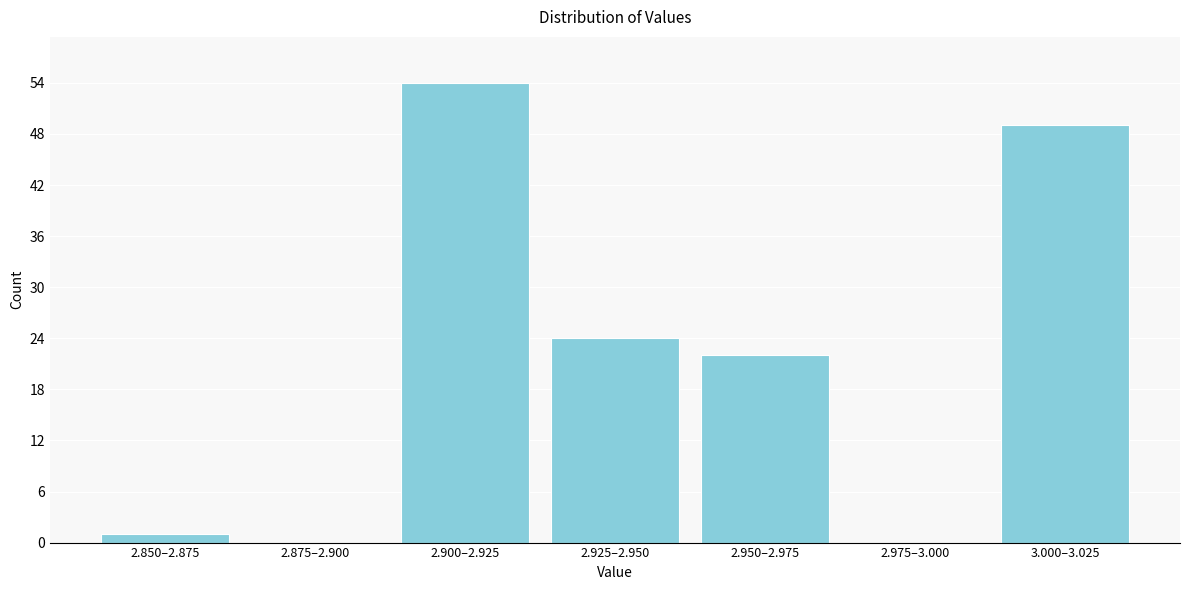

Reading left to right, list all the values displayed in this chart.

2.850–2.875=1	2.875–2.900=0	2.900–2.925=54	2.925–2.950=24	2.950–2.975=22	2.975–3.000=0	3.000–3.025=49